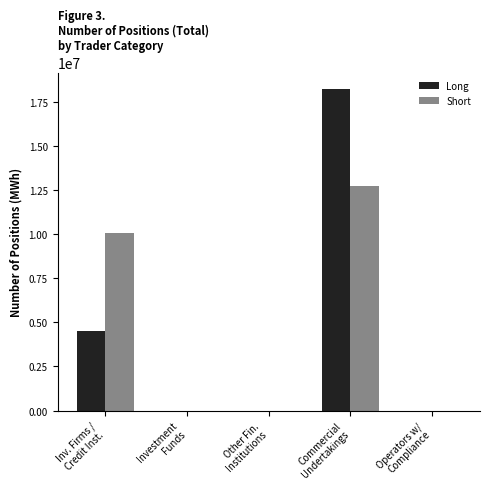

What is the spread (max minus min) of values at Inv. Firms /
Credit Inst.?

5538900